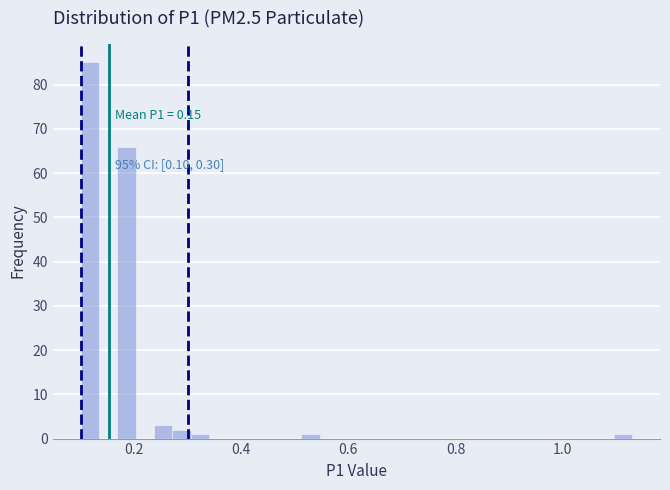

Around what value on the x-axis is the tallest bar? Give the approximate position of its centre, as read against the axis.

0.12